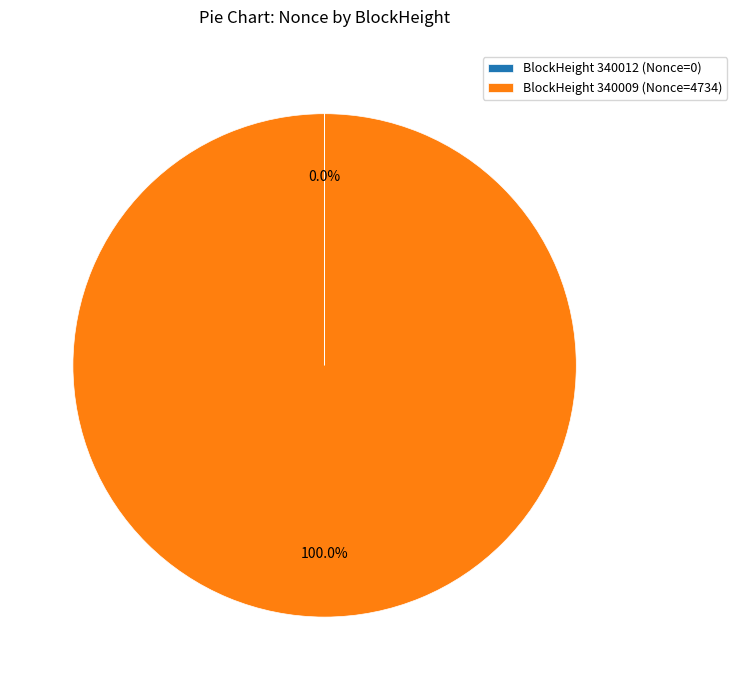

Which slice is the largest?

BlockHeight 340009 (Nonce=4734)